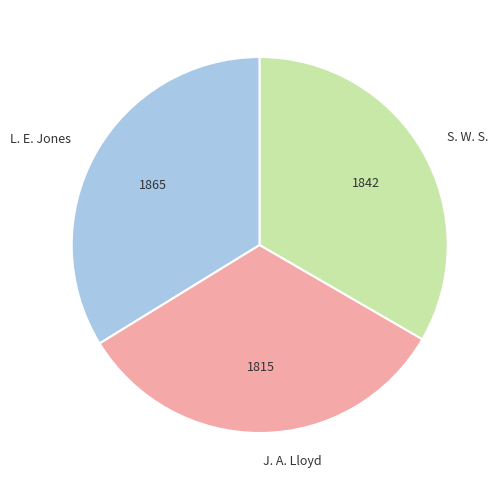

Count the number of slices in the pie.

3